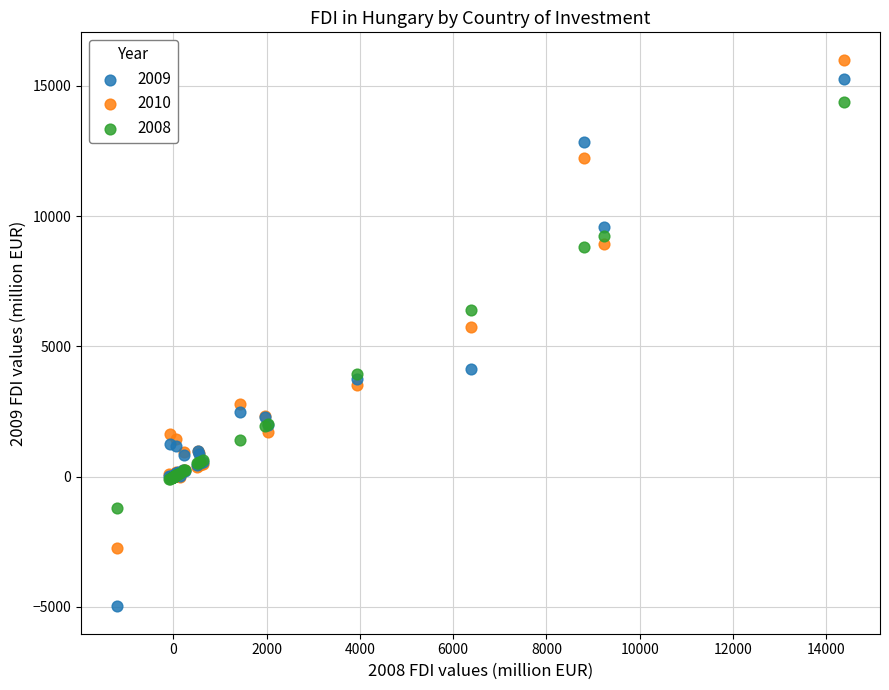

Which series has the largest Y range (max minus min)?

2009